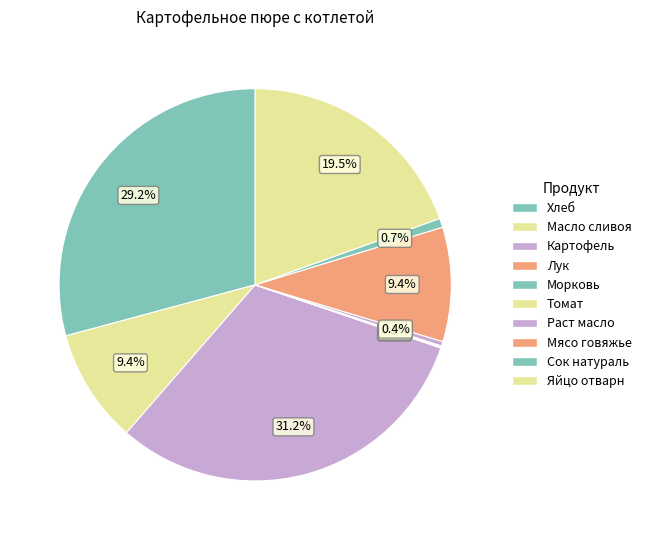

To the nearest percent, what portion does Сок натураль represent?

1%